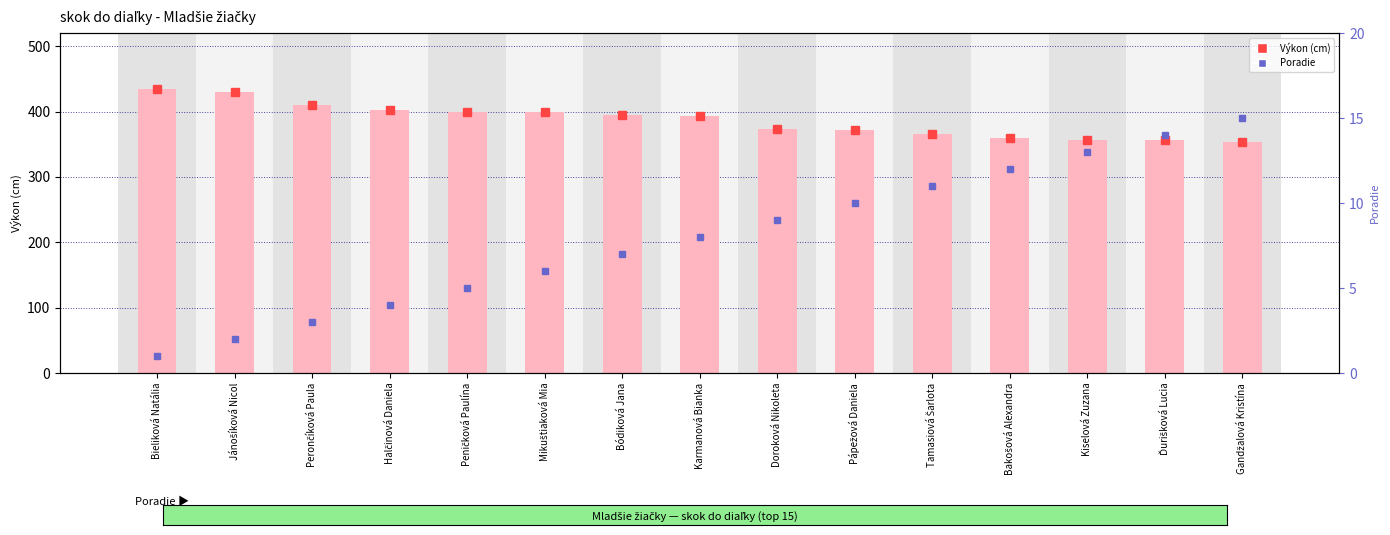

What is the highest value of the Poradie (rank) series?

15